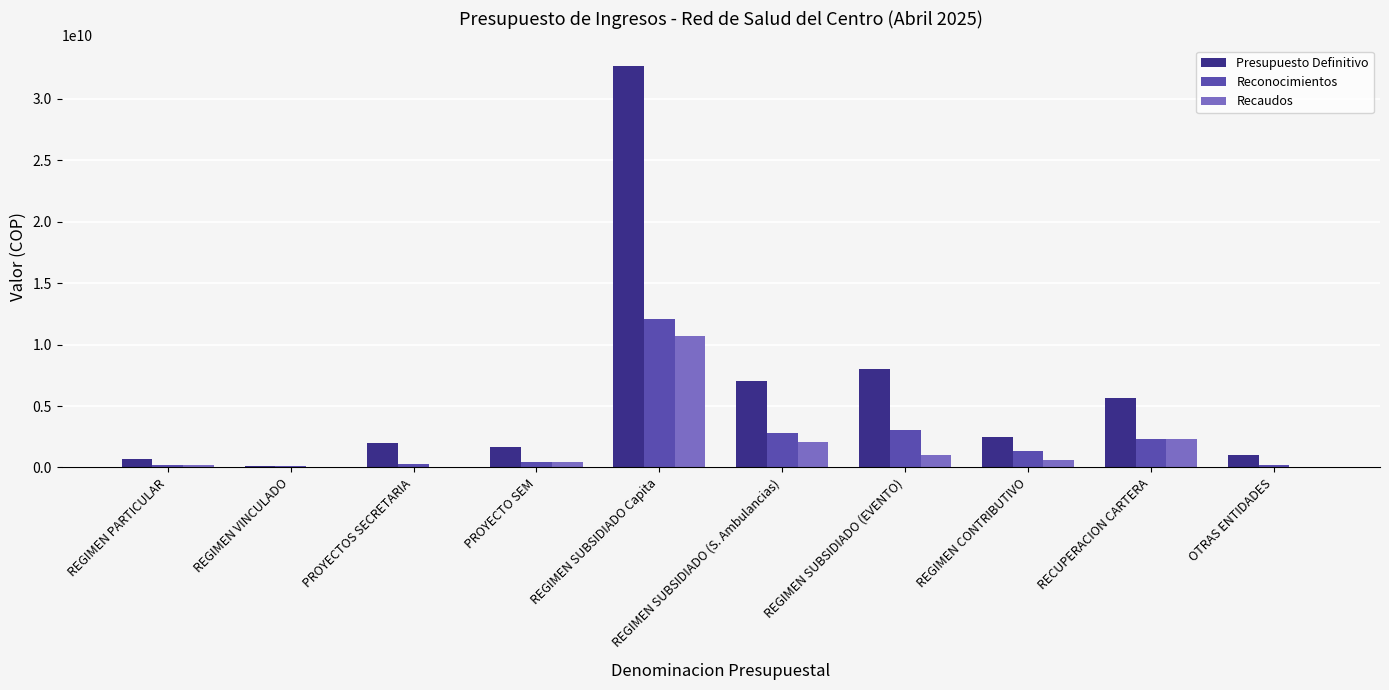

How many distinct data groups are displayed?

3